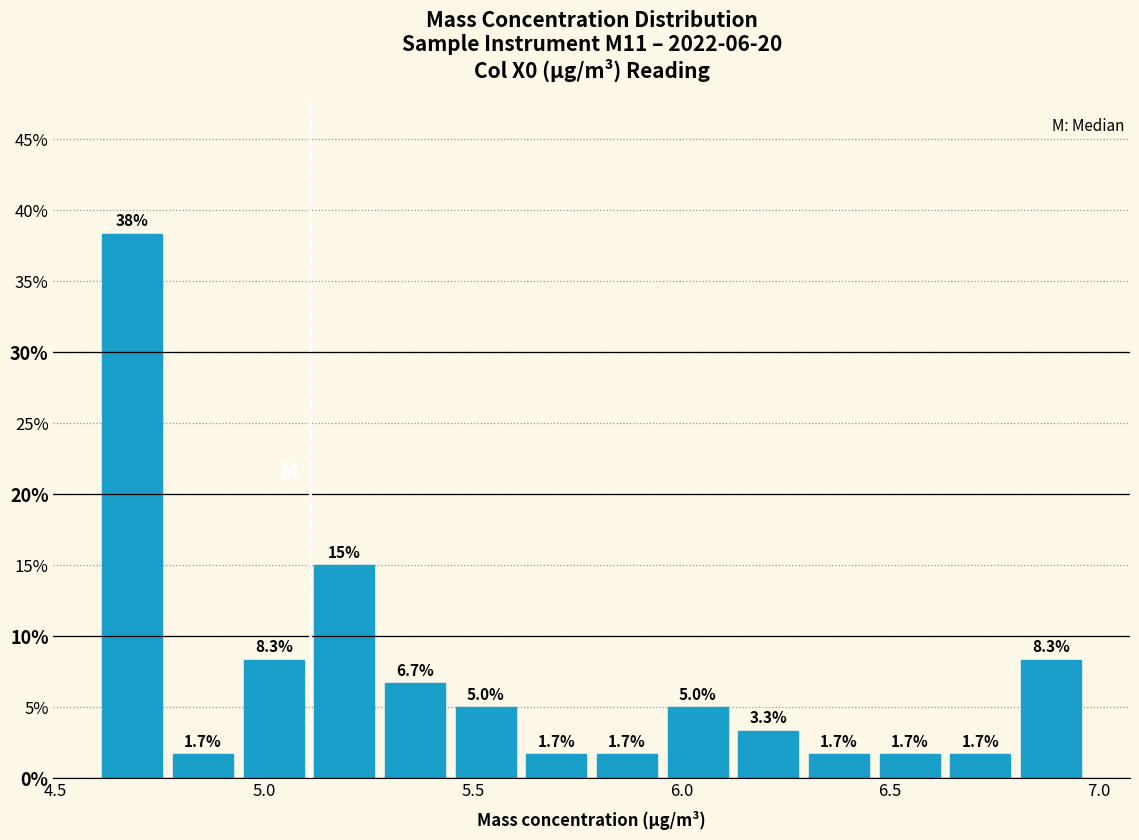

Read against the x-axis, roughly where is the centre of the tallest bar?

4.70